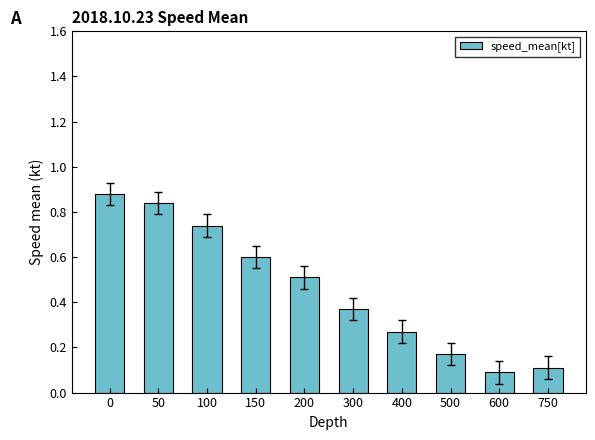

What is the value of the 4th bar from the left?

0.6